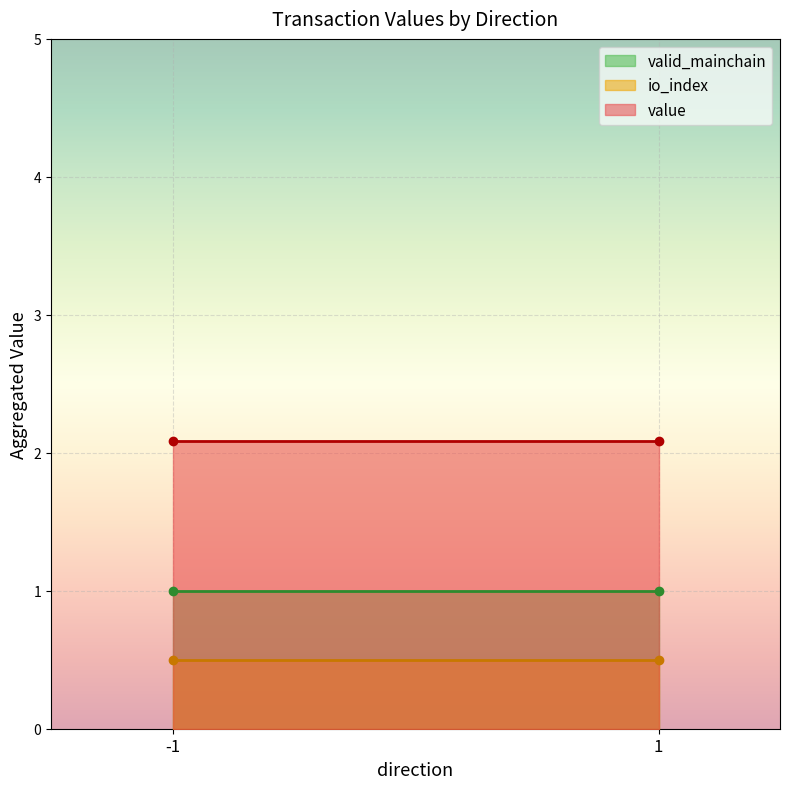

What is the difference between the highest and lowest values at 1?

1.6